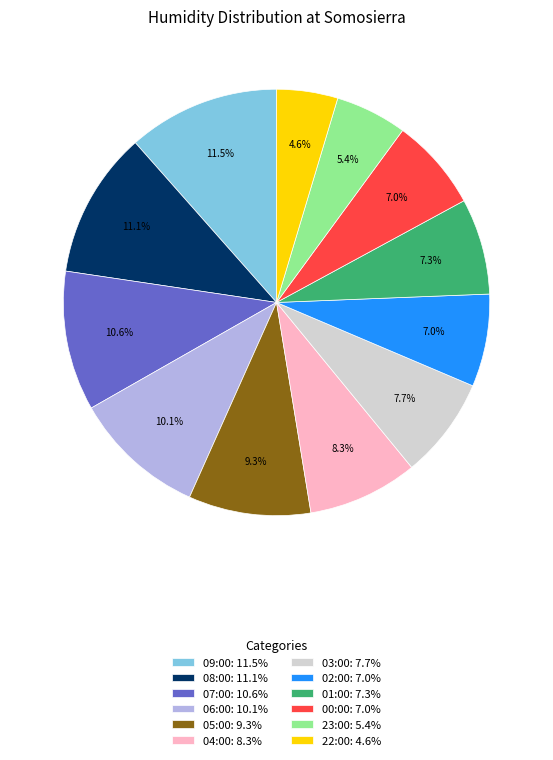

Is there a majority slice in this chart?

No